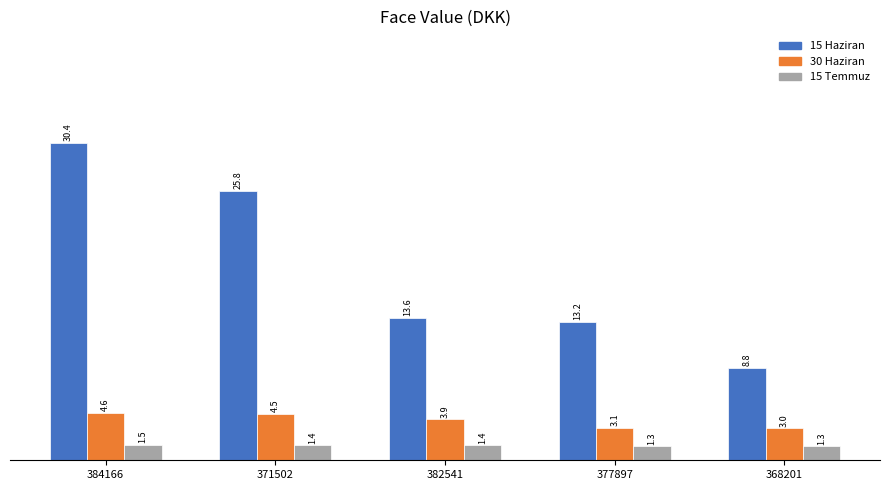

What is the difference between the 30 Haziran values at 384166 and 371502?

0.1